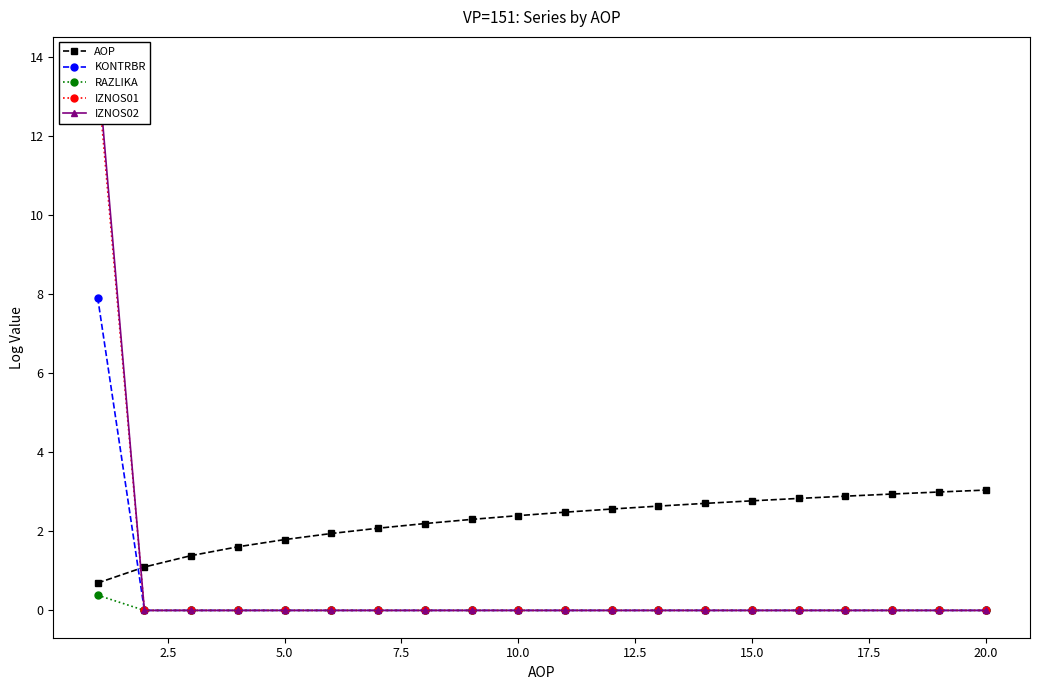

What is the maximum value for RAZLIKA?

0.4